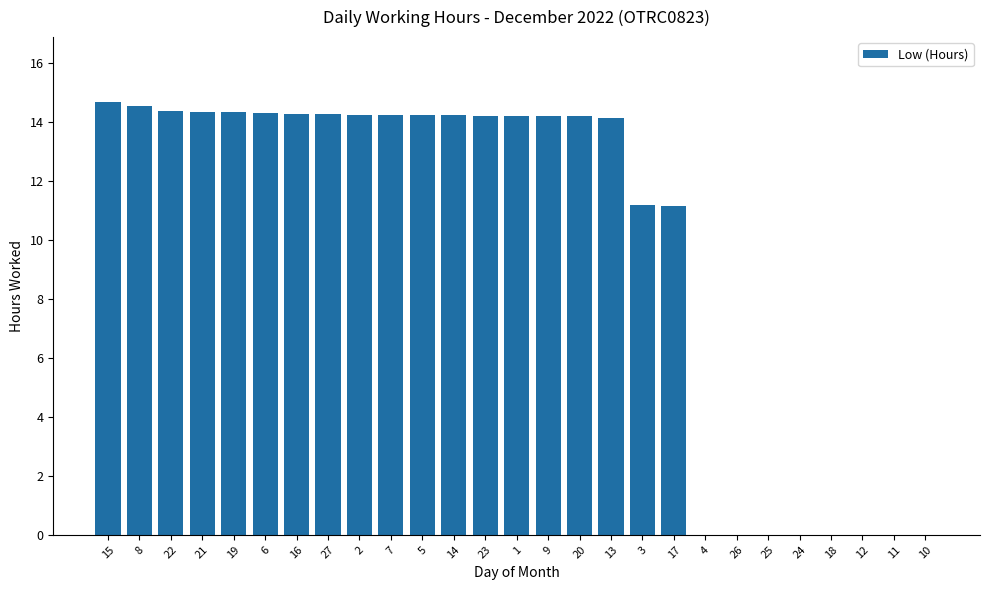

Where does the data first go above 14?

15